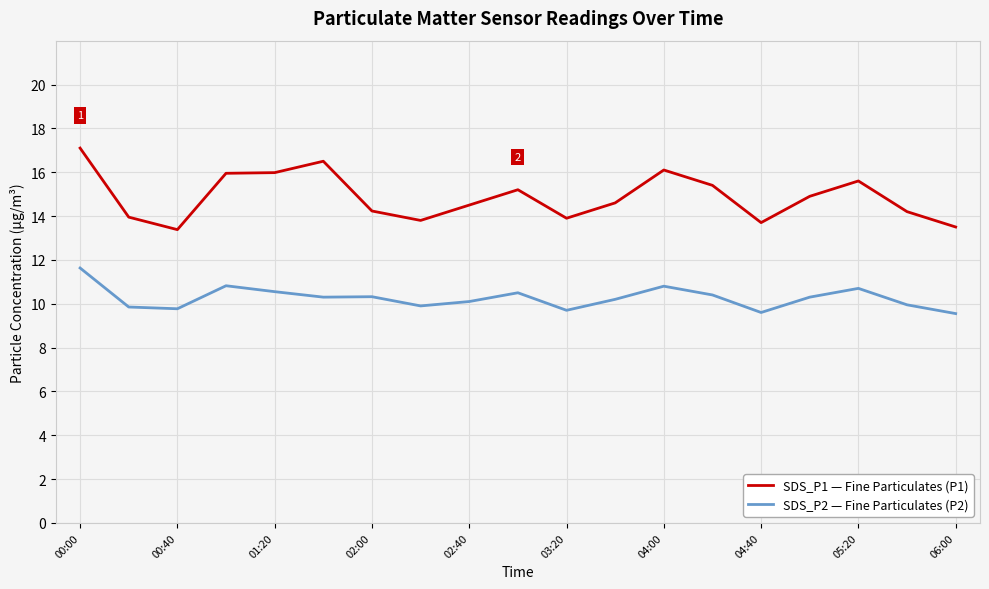

Which series has the largest range (max minus min)?

SDS_P1 — Fine Particulates (P1)